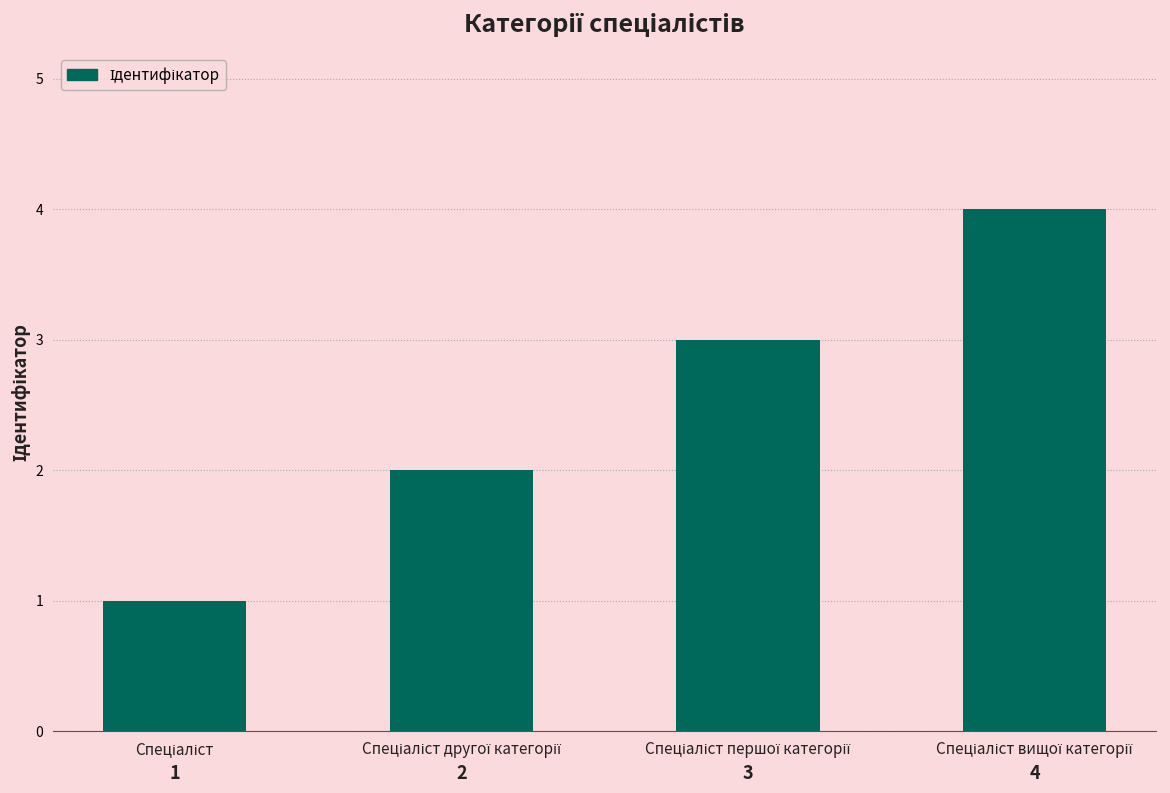

Count the values in the range 2 to 4.

3